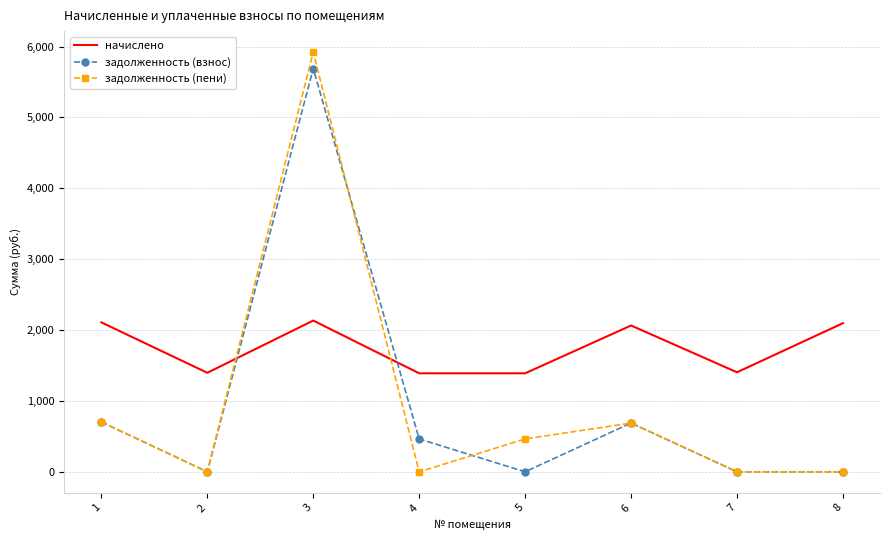

How many times do начислено and задолженность (взнос) cross each other?

2